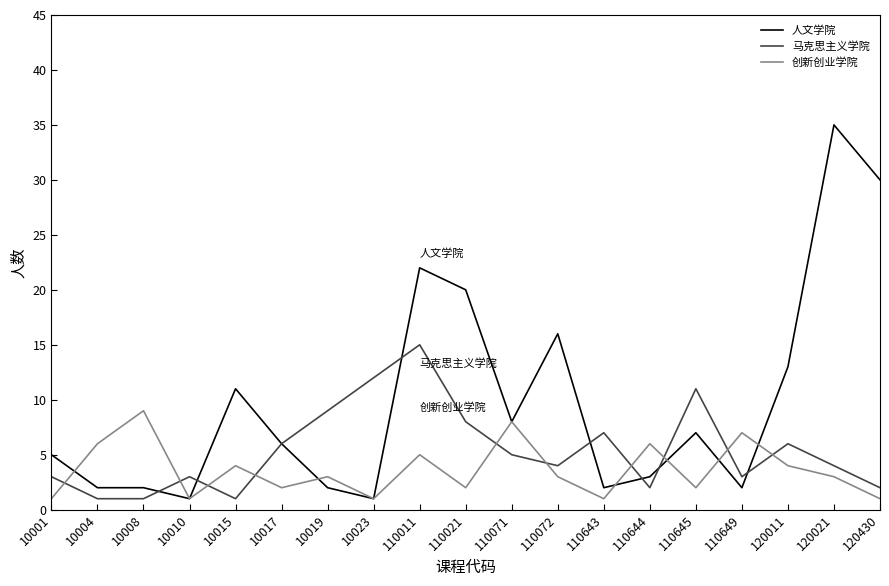

The 人文学院 series shows 7 at 120430. True or false?

False